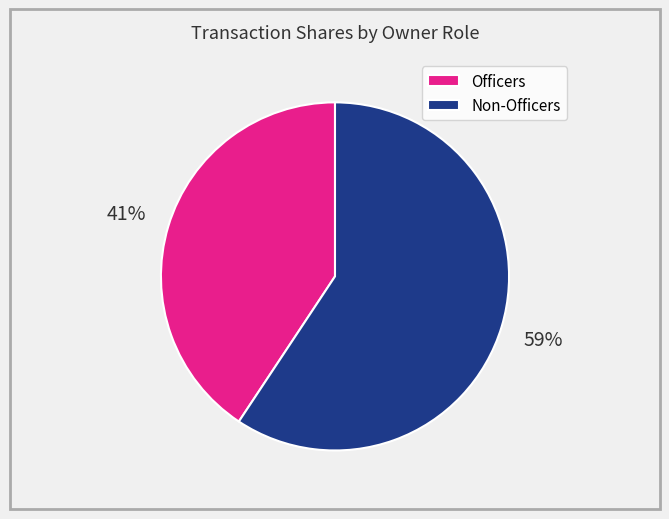

Is there any slice that represents more than half of the pie?

Yes